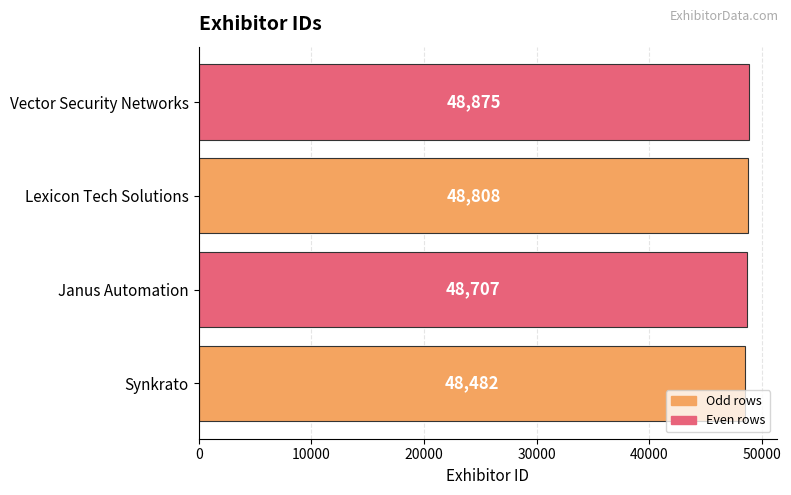

What is the average value?

48718